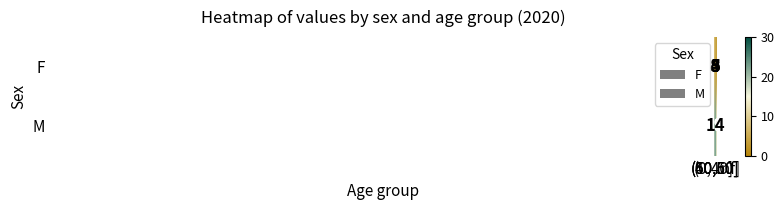

Which category has the highest value across all series?

(40,50]